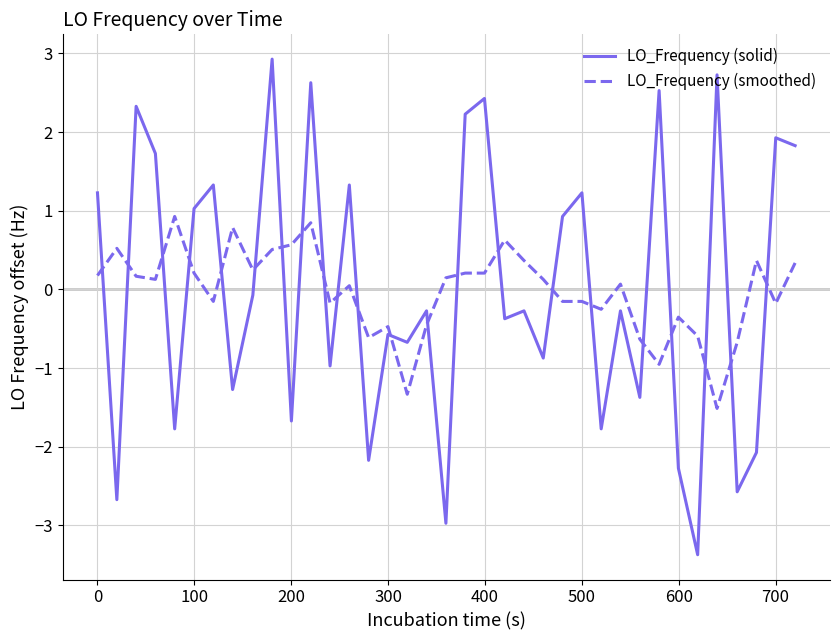

What is the smallest value displayed?

-3.4